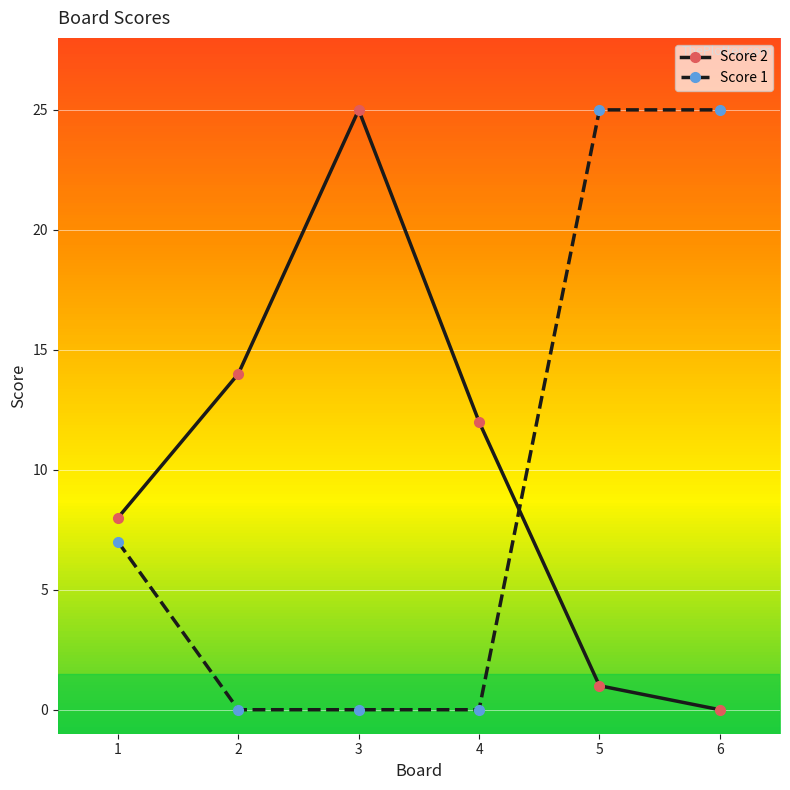

What is the sum of all Score 1 values?

57